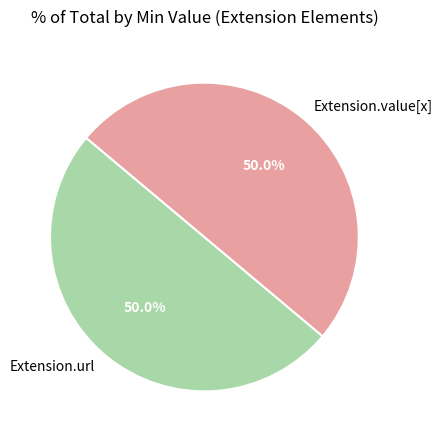

Approximately how many times larger is the value at Extension.value[x] compared to Extension.url?

1.0